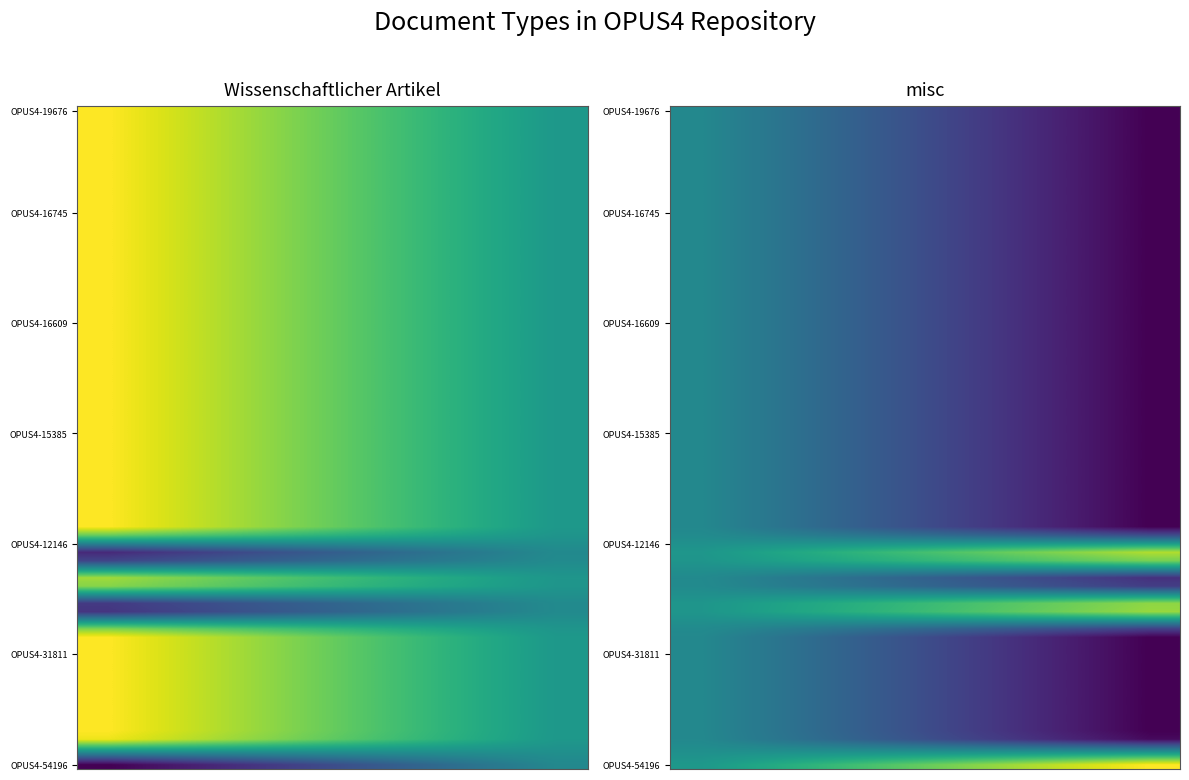

The value of Wissenschaftlicher Artikel at 18 is 1. True or false?

True